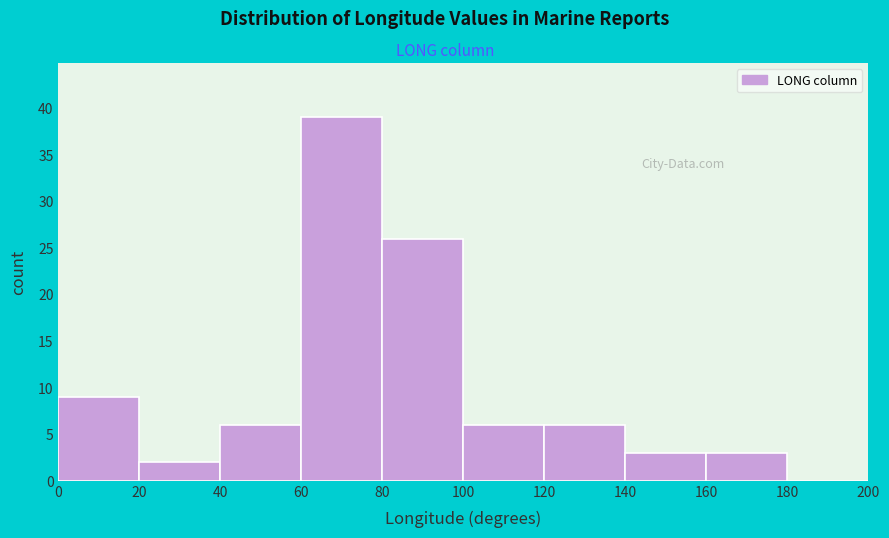

What is the height of the bar covering 20 to 40 on the x-axis? The values are not printed on the chart, so give them approximately, as read against the axis.

2